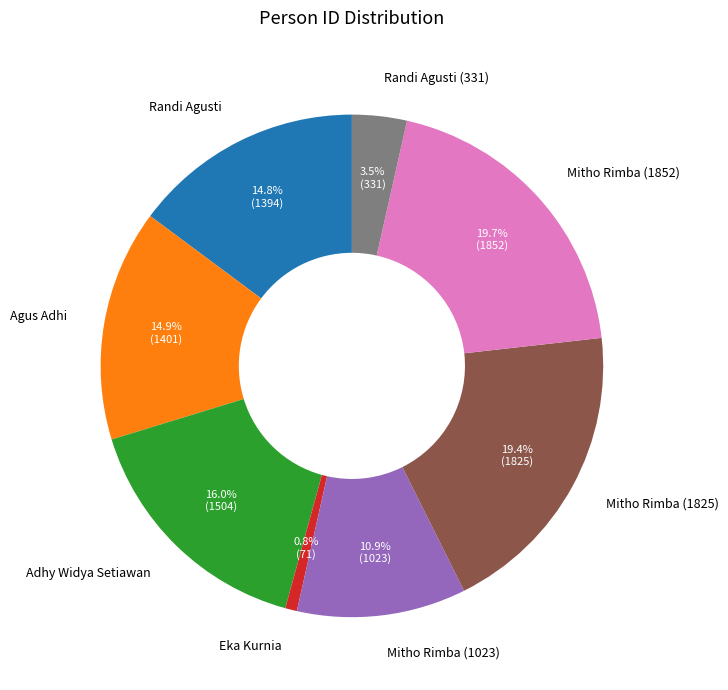

What is the ratio of the value at Randi Agusti to the value at Eka Kurnia?

19.6